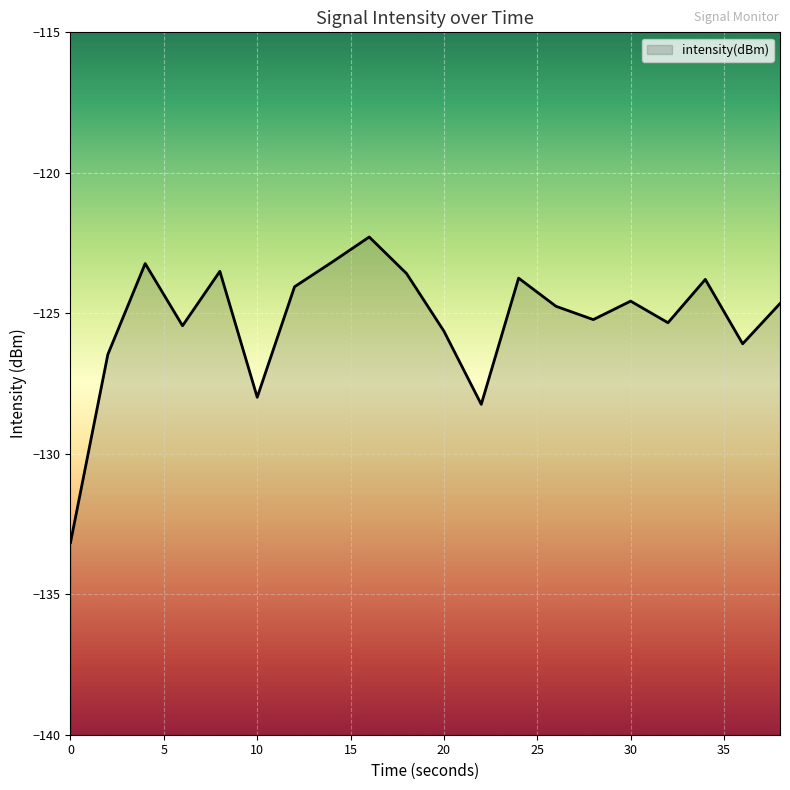

Reading right to left, list all the values displayed in this chart.

-124.7	-126.1	-123.8	-125.3	-124.6	-125.2	-124.8	-123.7	-128.2	-125.6	-123.6	-122.3	-123.2	-124.1	-128.0	-123.5	-125.4	-123.2	-126.5	-133.2